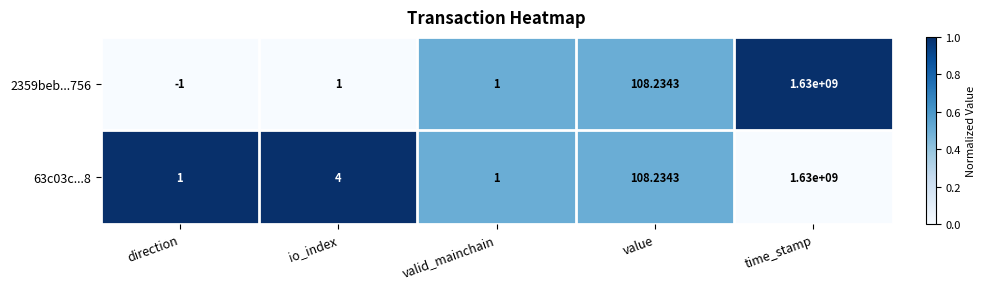

How many values in the 63c03c...8 series are below 4?

2